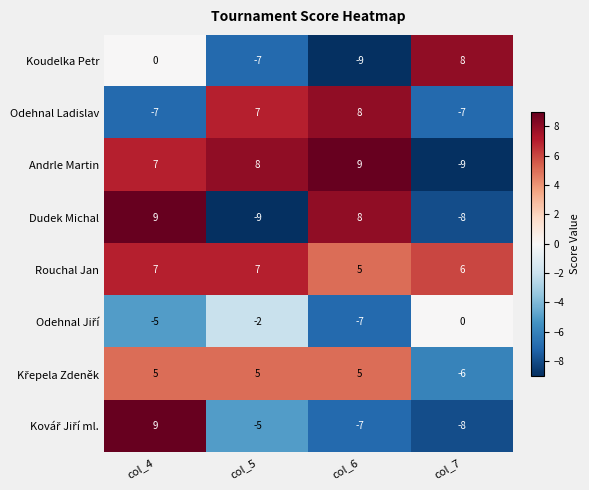

Count the number of data series in this chart.

8